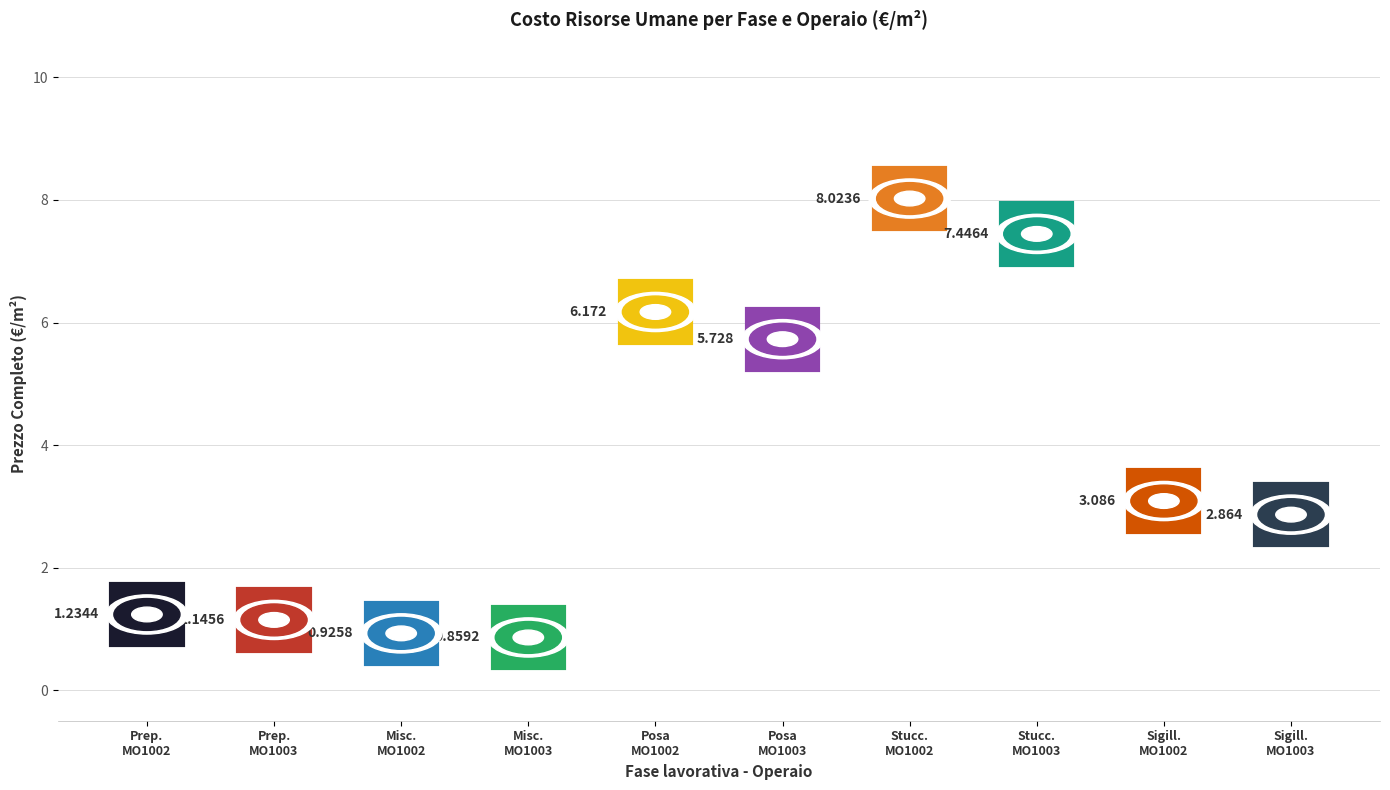

Between Preparazione substrato (MO1002) and Stuccatura fughe (MO1003), which is larger?

Stuccatura fughe (MO1003)